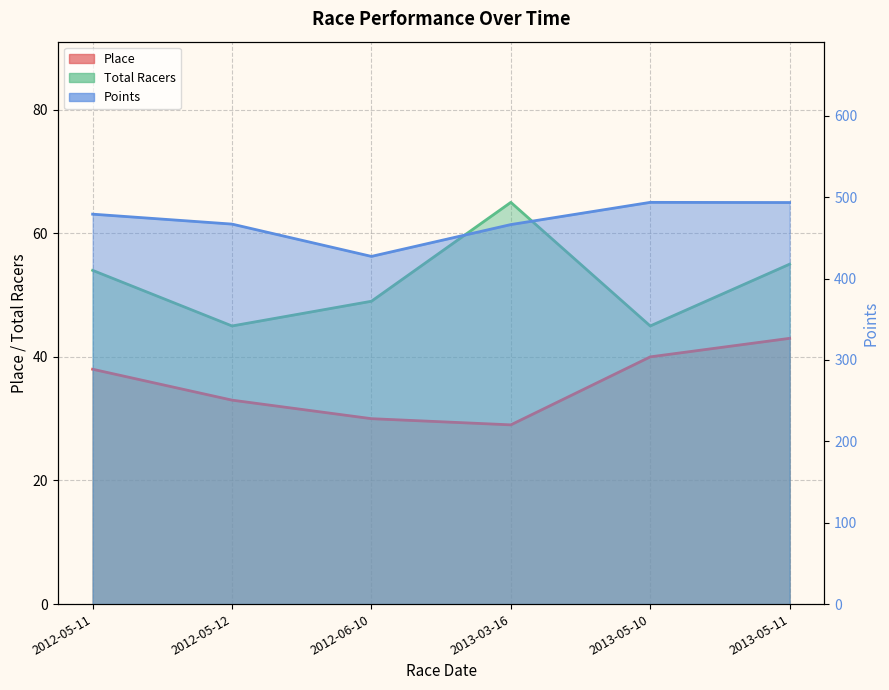

True or false: Place has a value of 21.6 at 2013-05-10.

False